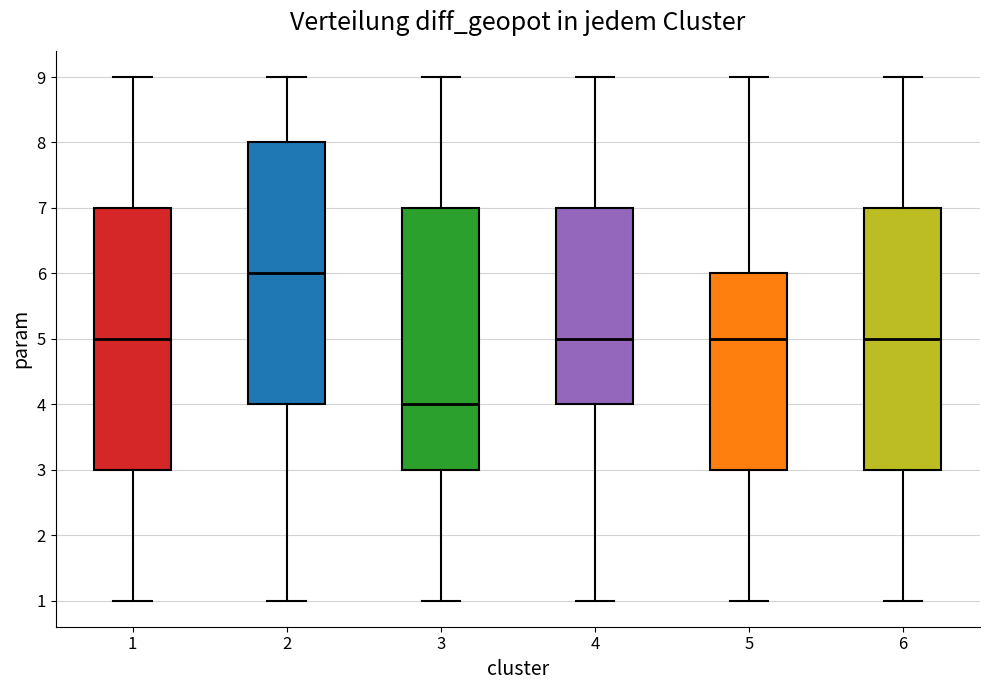

Where is the lower edge of the box at x = 5 on the y-axis? The values are not printed on the chart, so give them approximately, as read against the axis.

3